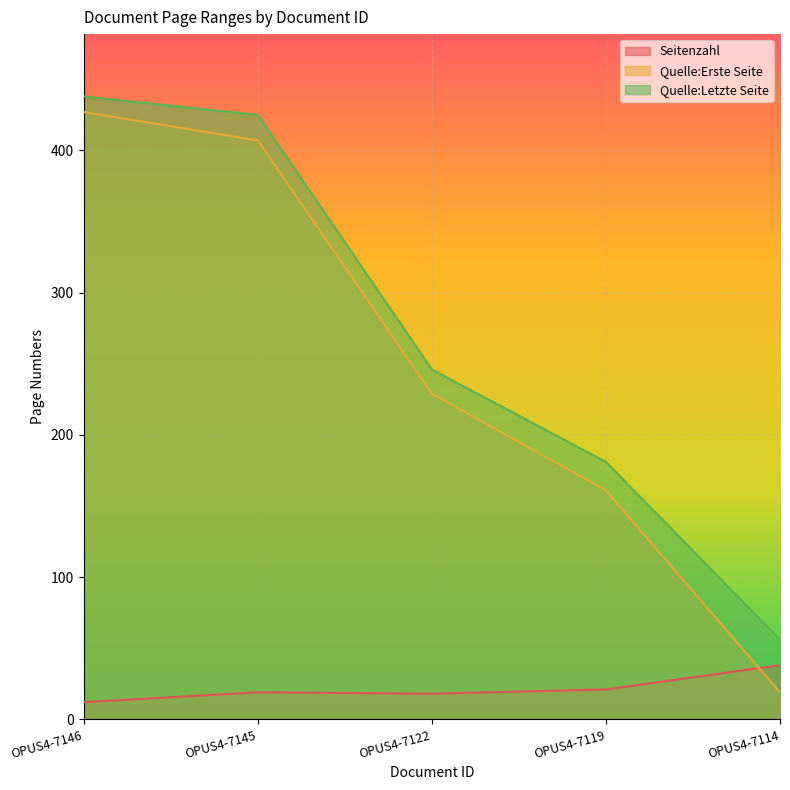

Reading left to right, list all the values displayed in this chart.

Seitenzahl: 12	19	18	21	38
Quelle:Erste Seite: 427	407	229	161	19
Quelle:Letzte Seite: 438	425	246	181	56